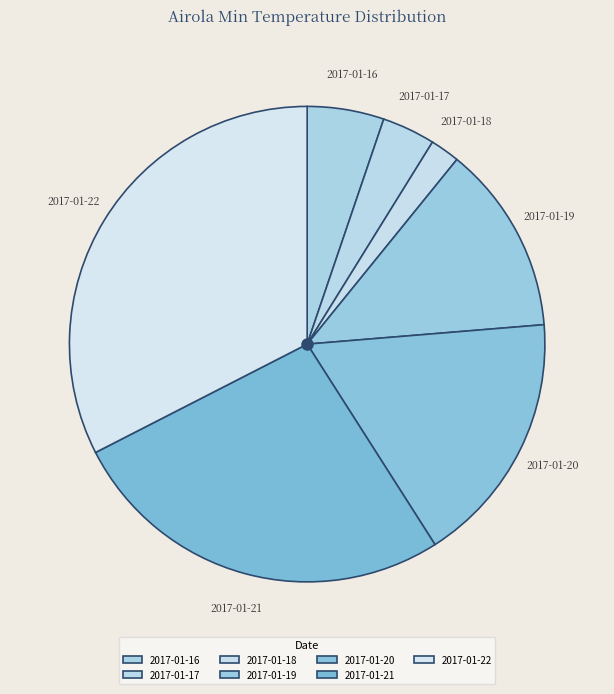

True or false: 2017-01-16 accounts for 5% of the total.

True